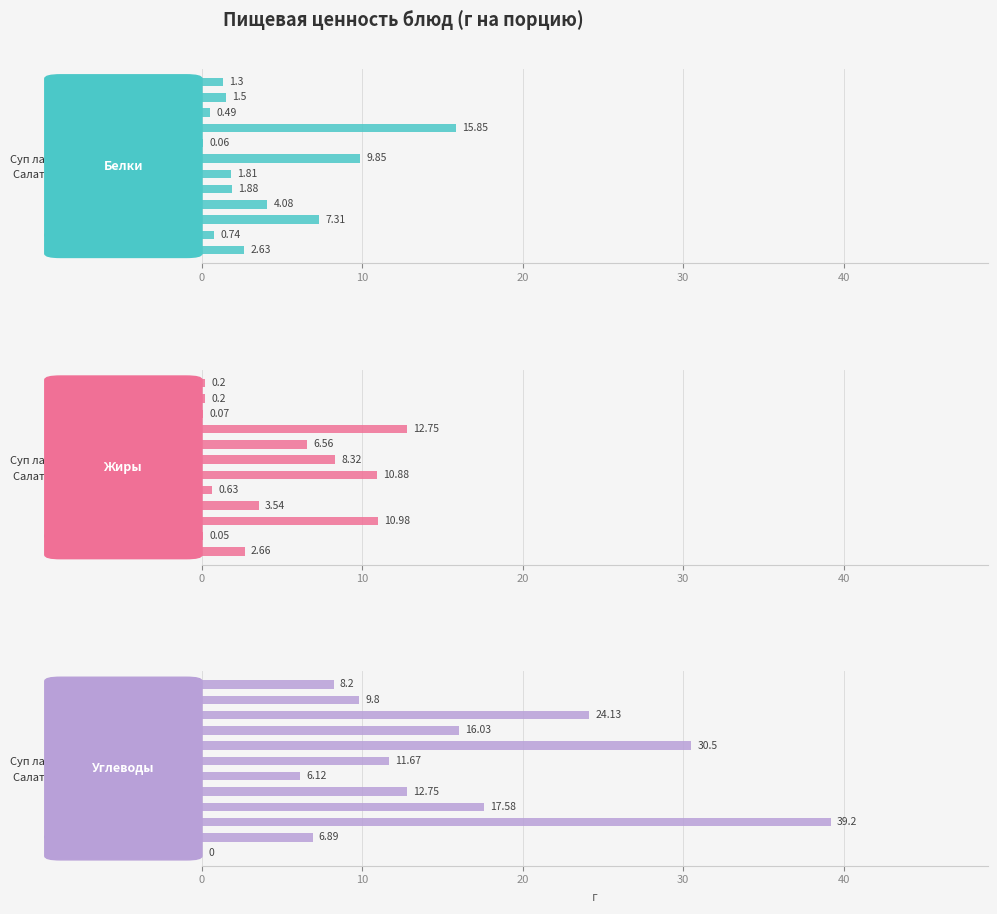

Which series has the largest range (max minus min)?

Углеводы